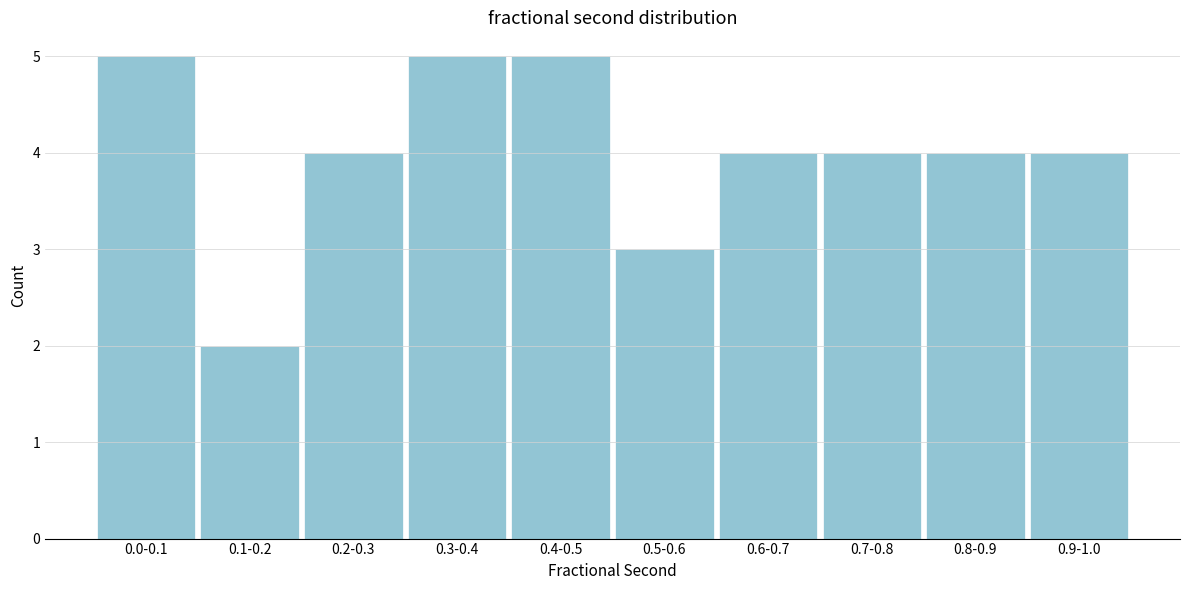

Reading left to right, extract all data points from this chart.

0.0-0.1=5	0.1-0.2=2	0.2-0.3=4	0.3-0.4=5	0.4-0.5=5	0.5-0.6=3	0.6-0.7=4	0.7-0.8=4	0.8-0.9=4	0.9-1.0=4